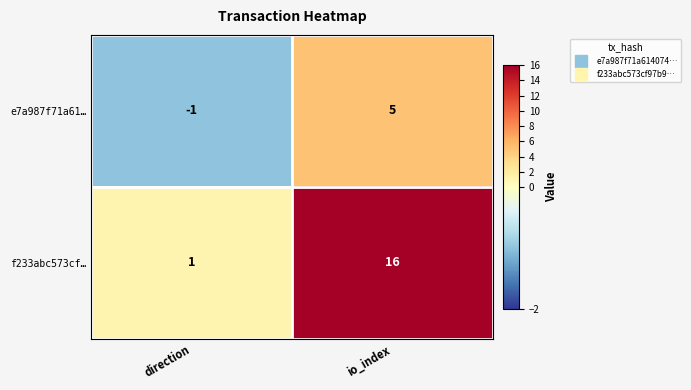

List the series in order of their peak value, lowest first.

e7a987f71a61…, f233abc573cf…